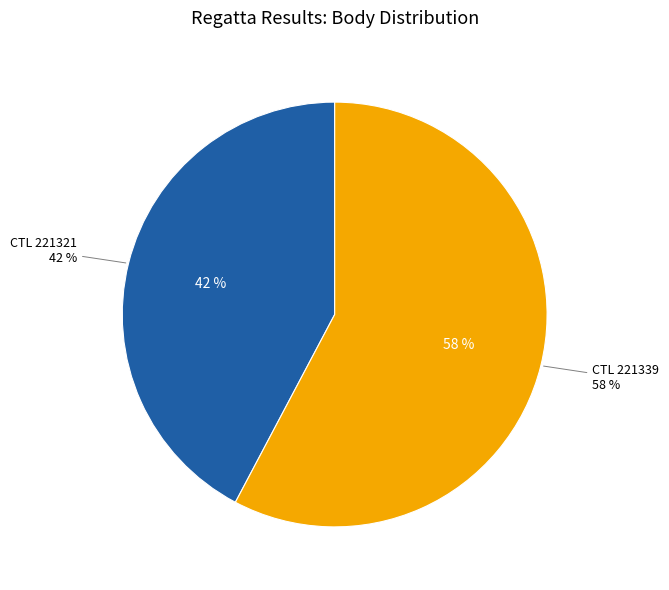

Which category has the smallest portion of the pie?

221321